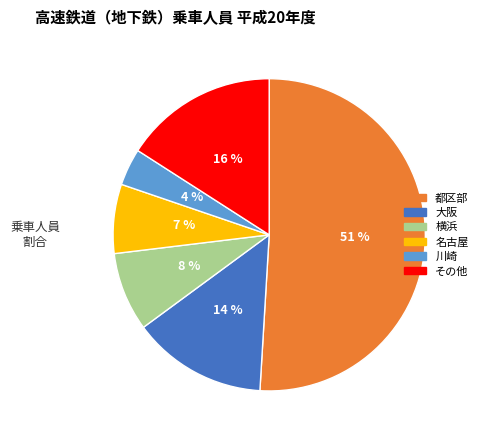

Is there any slice that represents more than half of the pie?

Yes